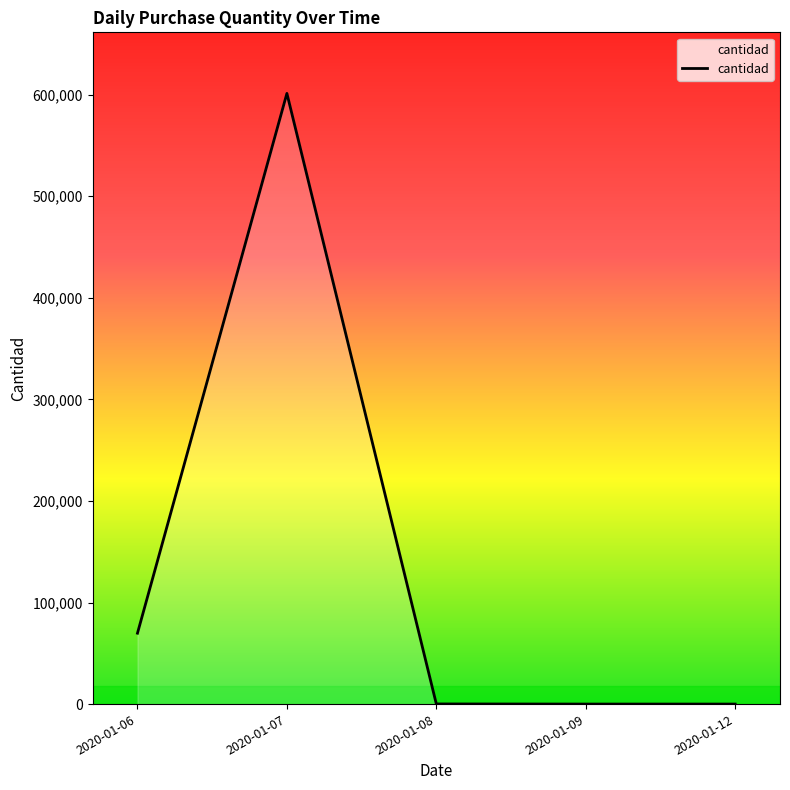

True or false: the data shows 20 at 2020-01-09.

True